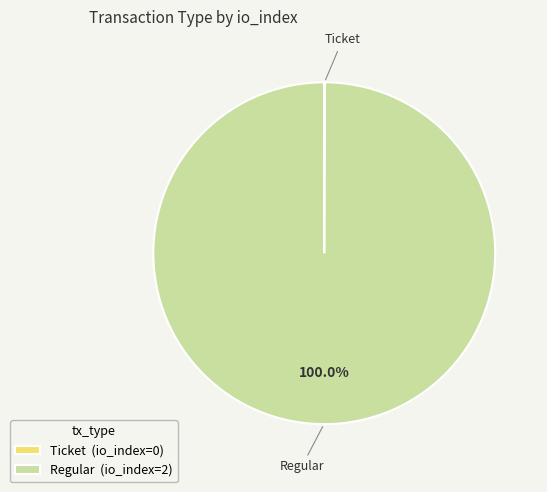

Is there any slice that represents more than half of the pie?

Yes